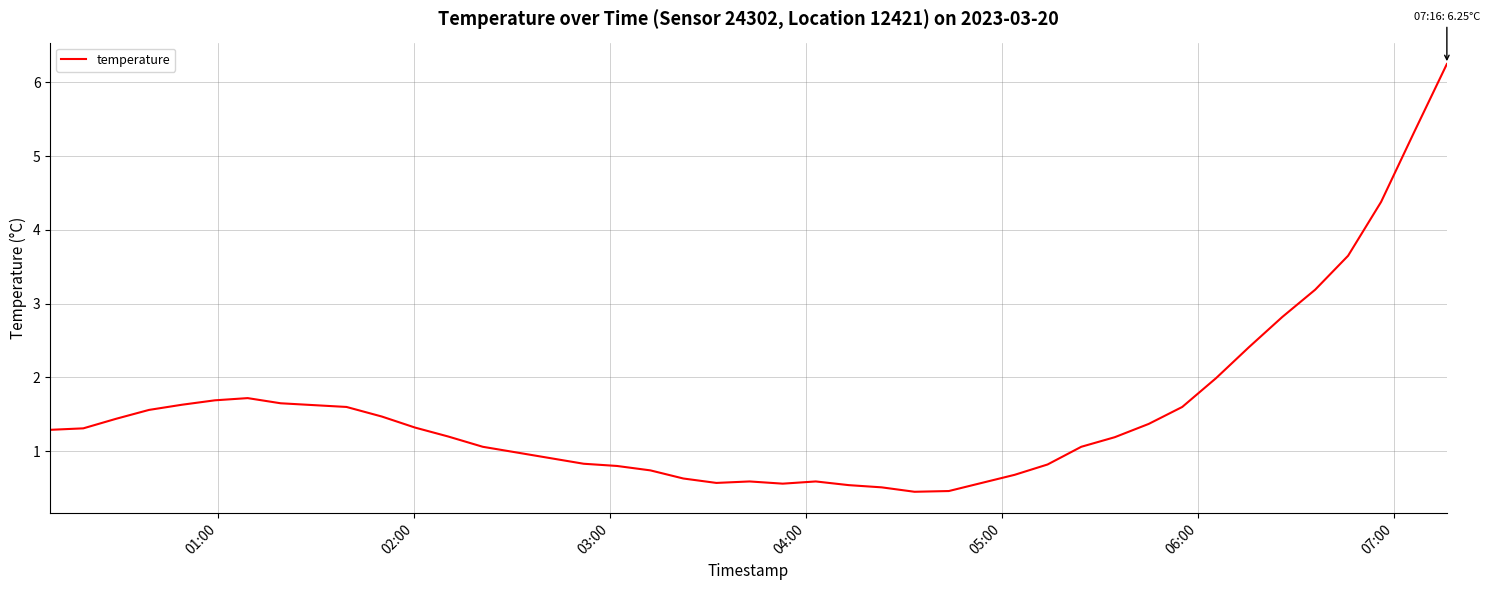

What is the minimum value shown in the chart?

0.5